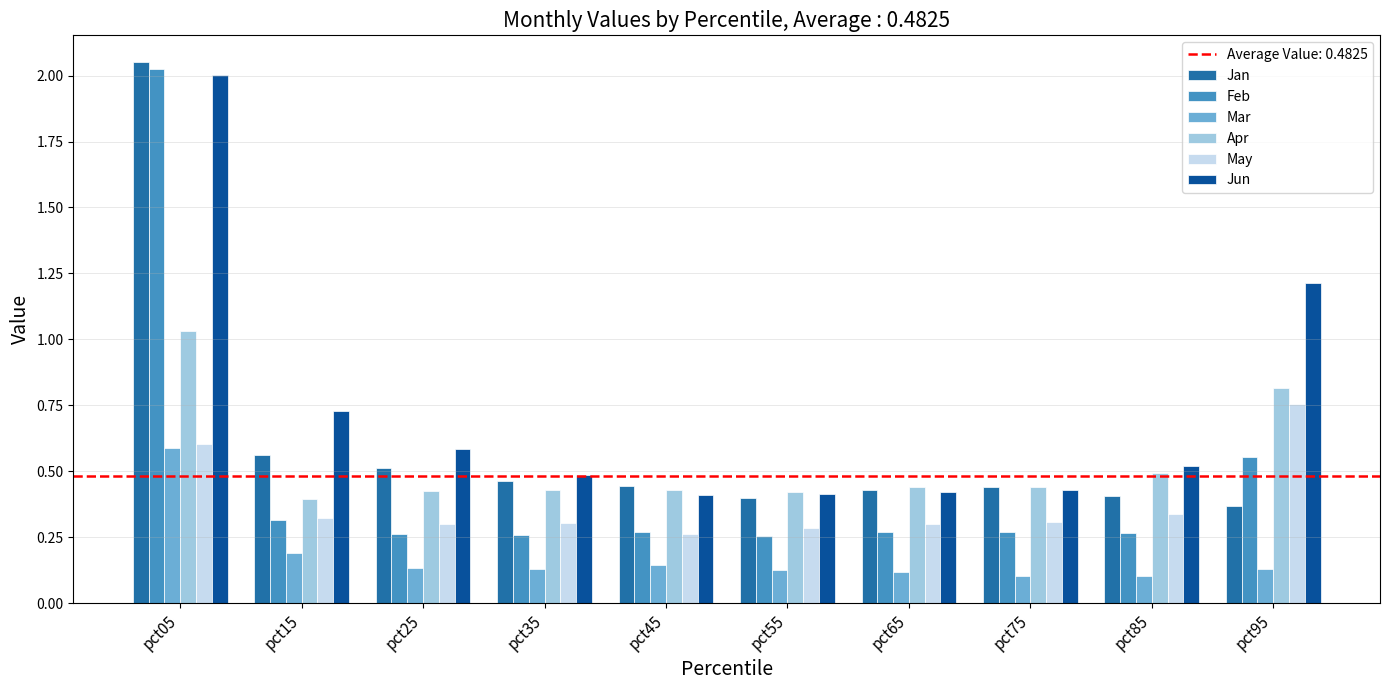

At how many categories does at least one series exceed 0?

10